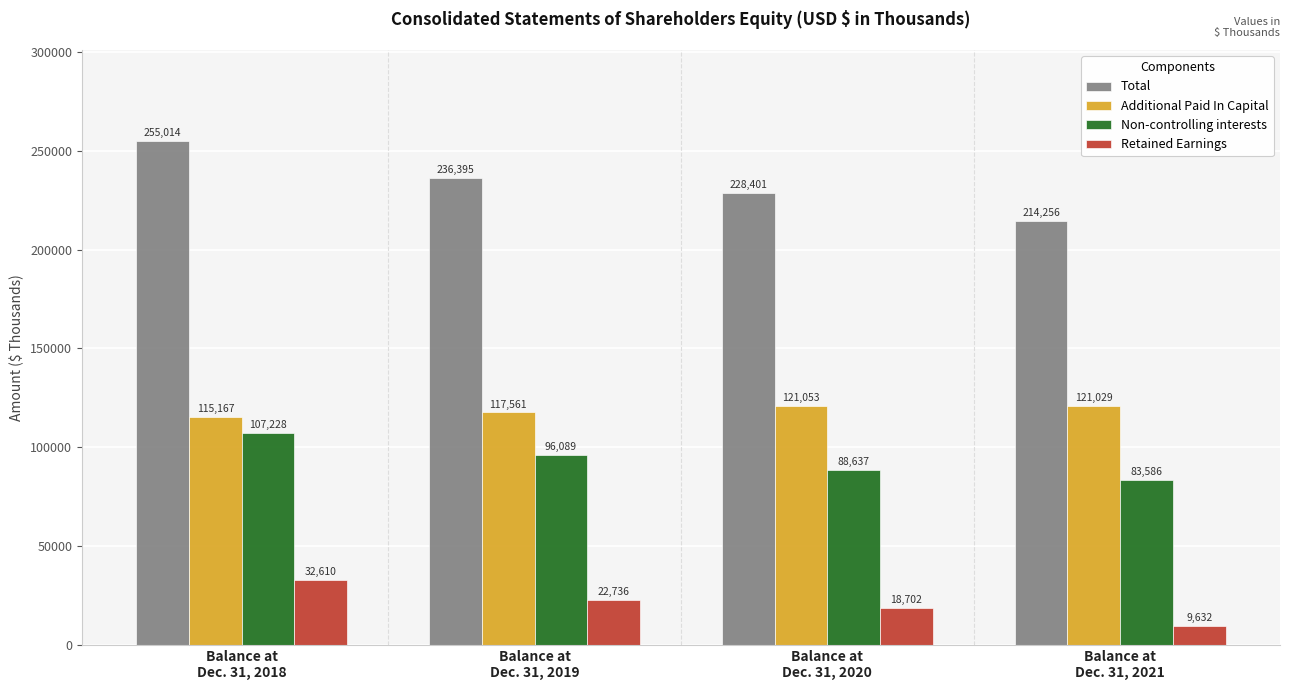

At which label is Non-controlling interests closest to 95407?

Balance at
Dec. 31, 2019